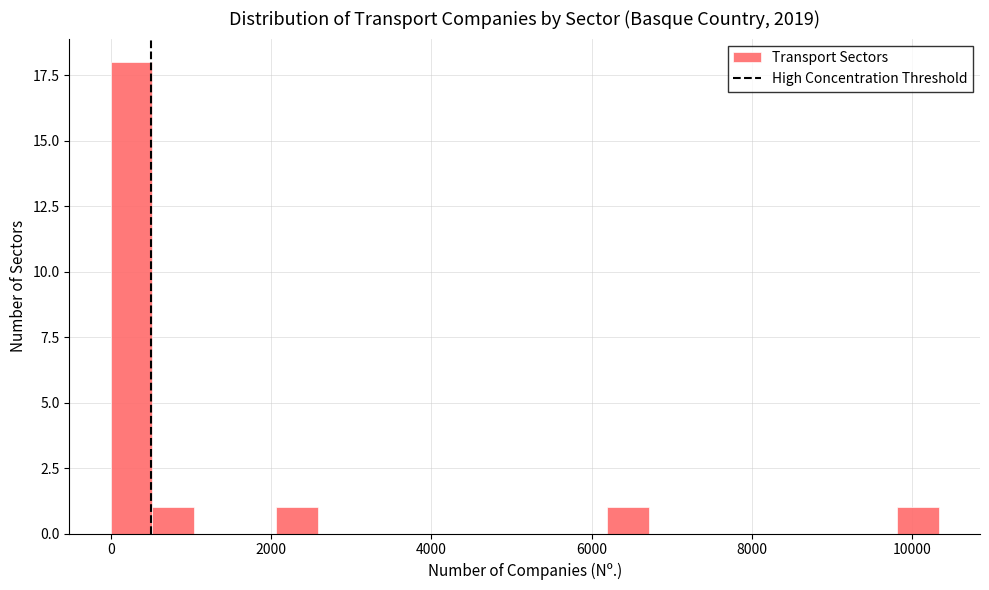

Around what value on the x-axis is the tallest bar? Give the approximate position of its centre, as read against the axis.

200